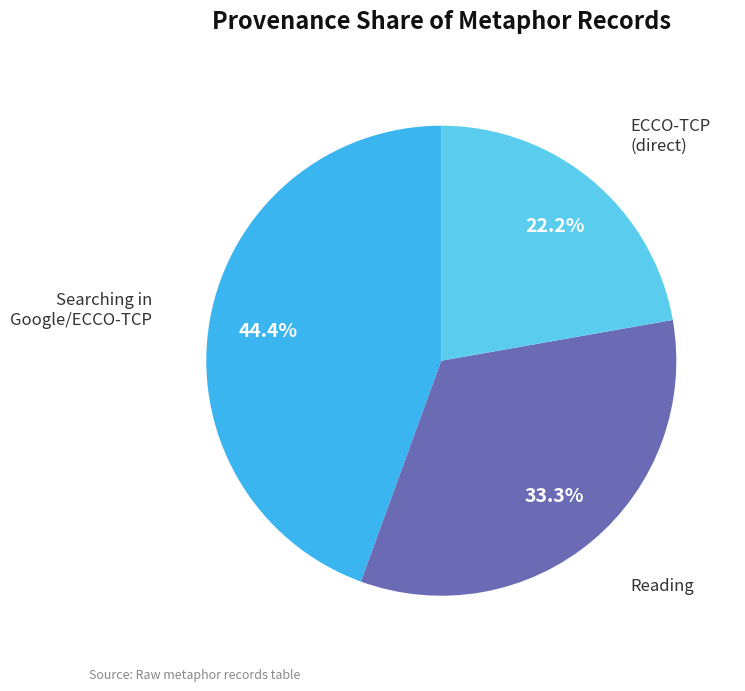

How many slices are in this pie chart?

3